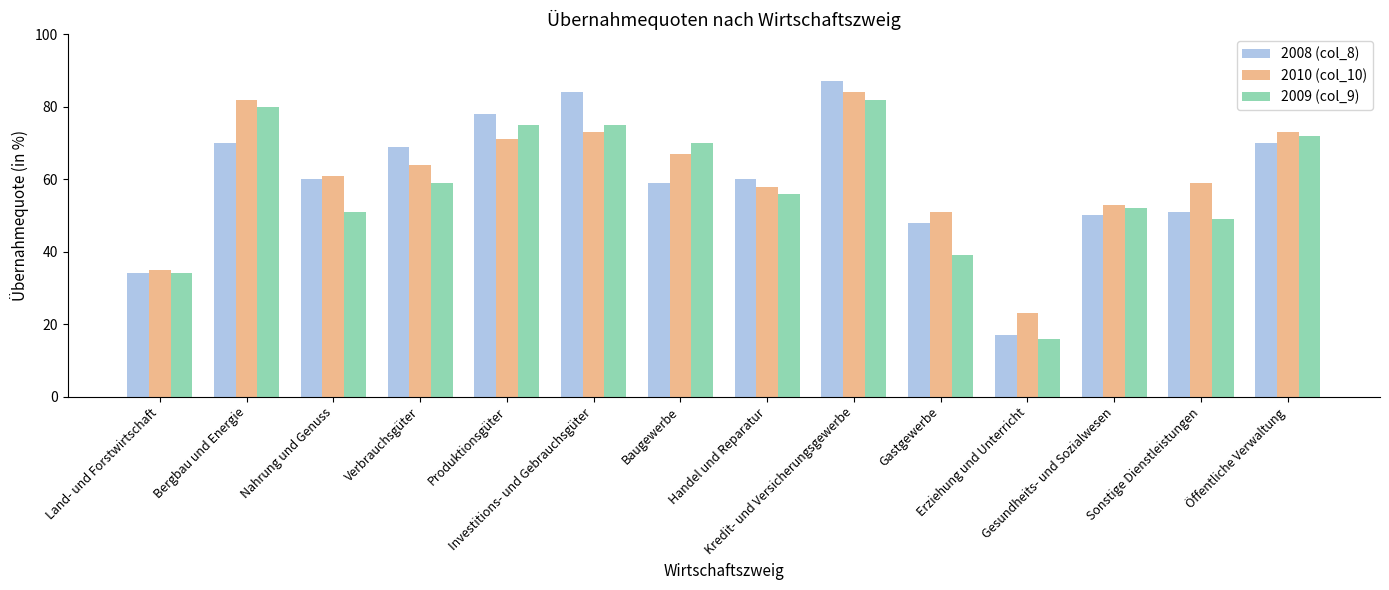

Reading left to right, transcribe all the data shown in this chart.

2008 (col_8): 34	70	60	69	78	84	59	60	87	48	17	50	51	70
2010 (col_10): 35	82	61	64	71	73	67	58	84	51	23	53	59	73
2009 (col_9): 34	80	51	59	75	75	70	56	82	39	16	52	49	72